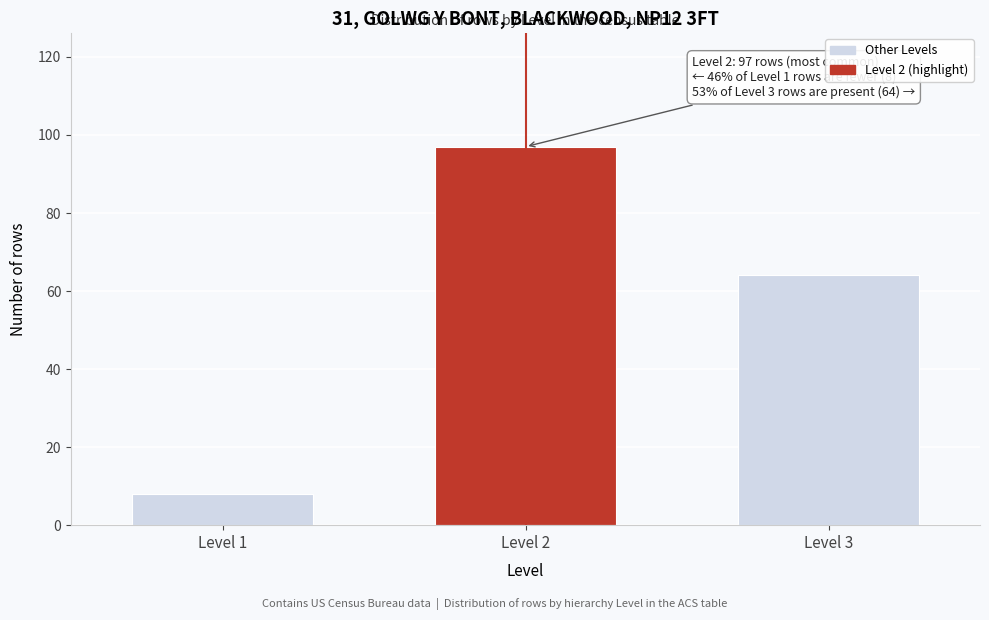

Reading left to right, extract all data points from this chart.

Level 1=8	Level 2=97	Level 3=64